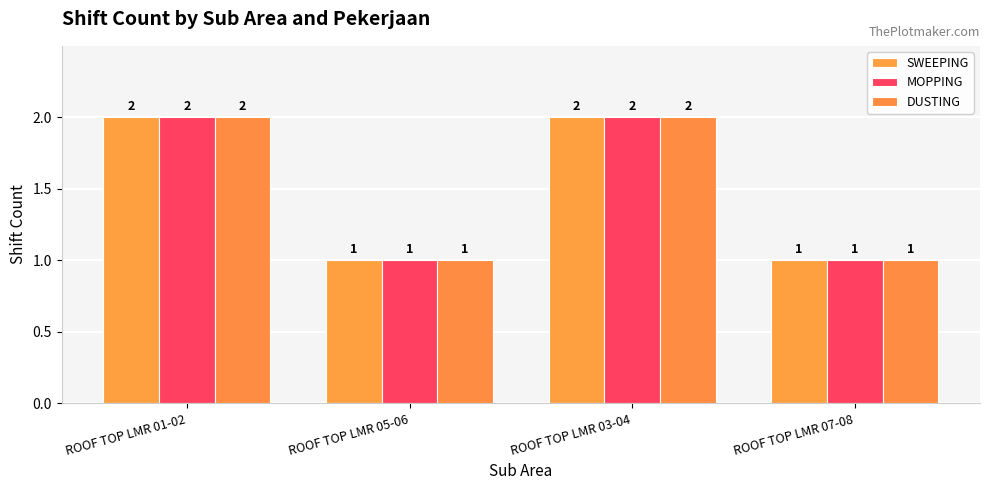

At which label does SWEEPING reach its minimum?

ROOF TOP LMR 05-06